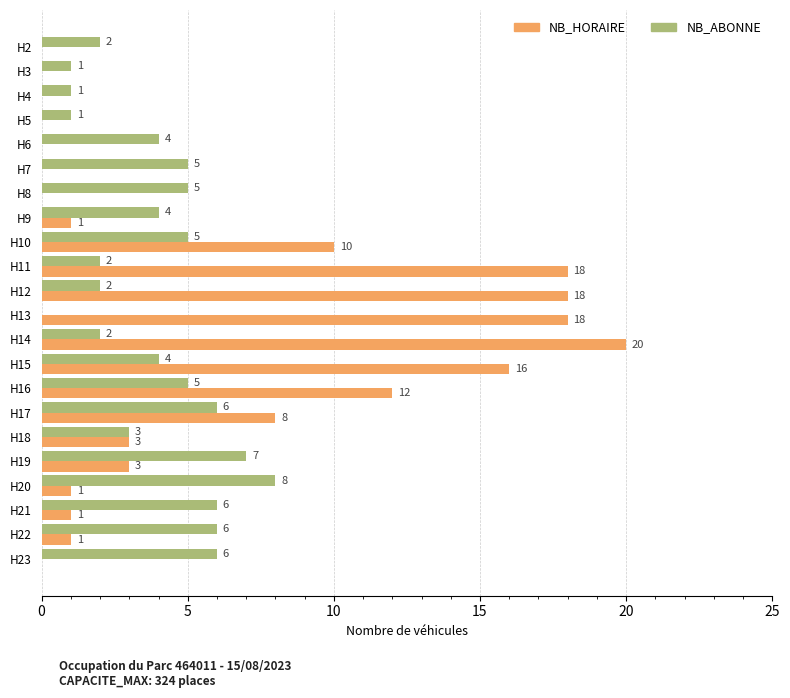

Which series has the largest total across all categories?

NB_HORAIRE